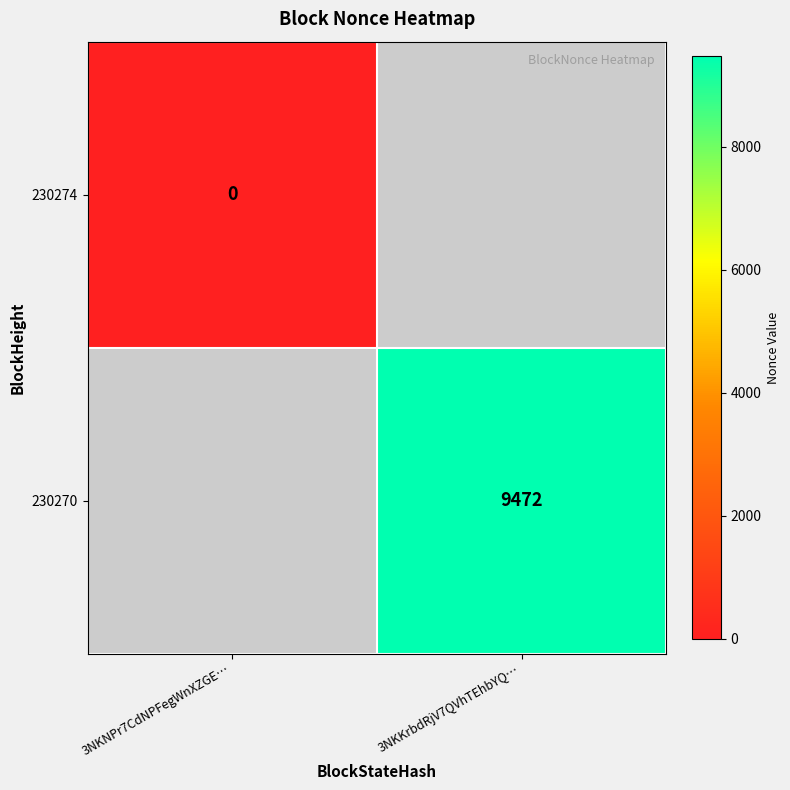

Is it true that 230270 equals 14116 at 3NKKrbdRjV7QVhTEhbYQ…?

False